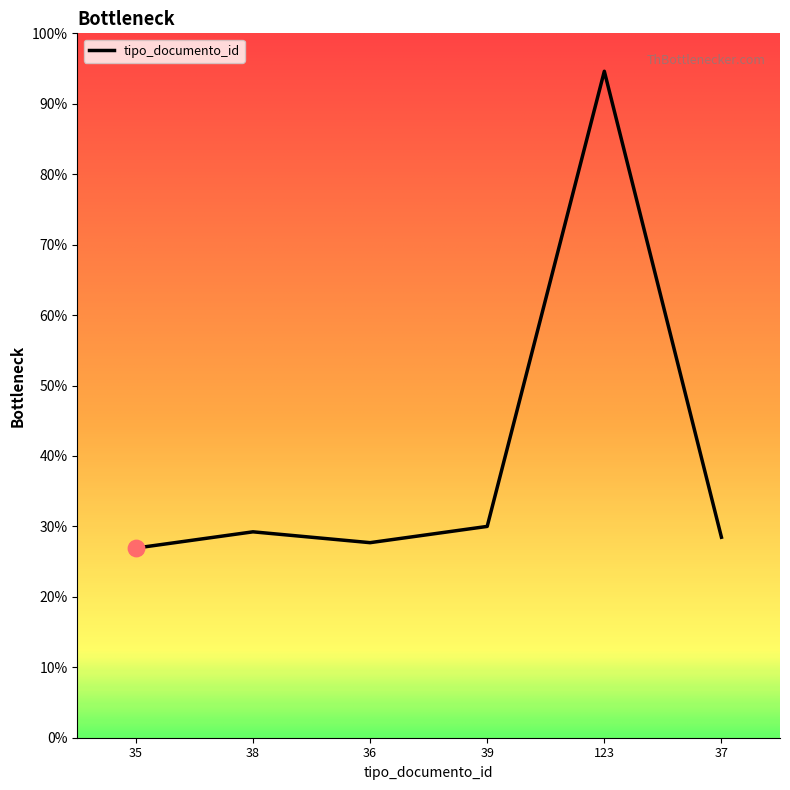

Approximately how many times larger is the value at 39 compared to 36?

1.1